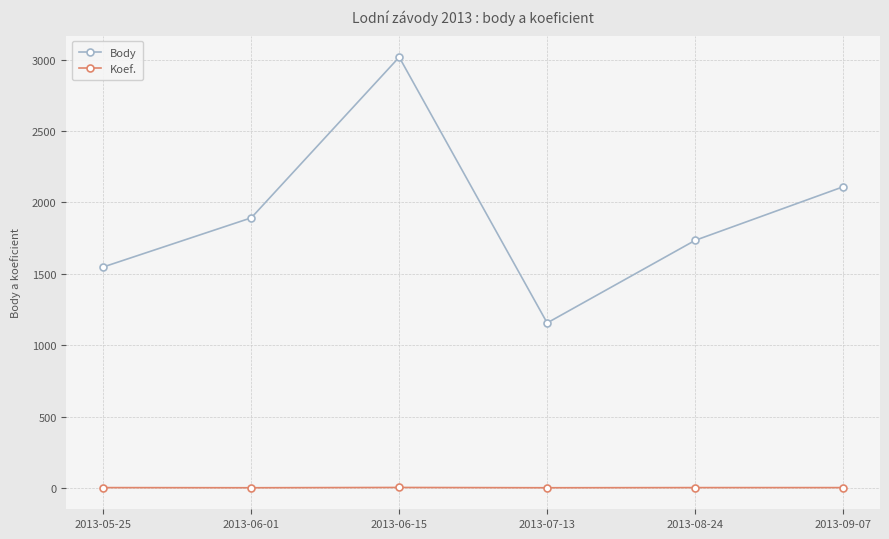

At which category does Body reach its first local peak?

2013-06-15